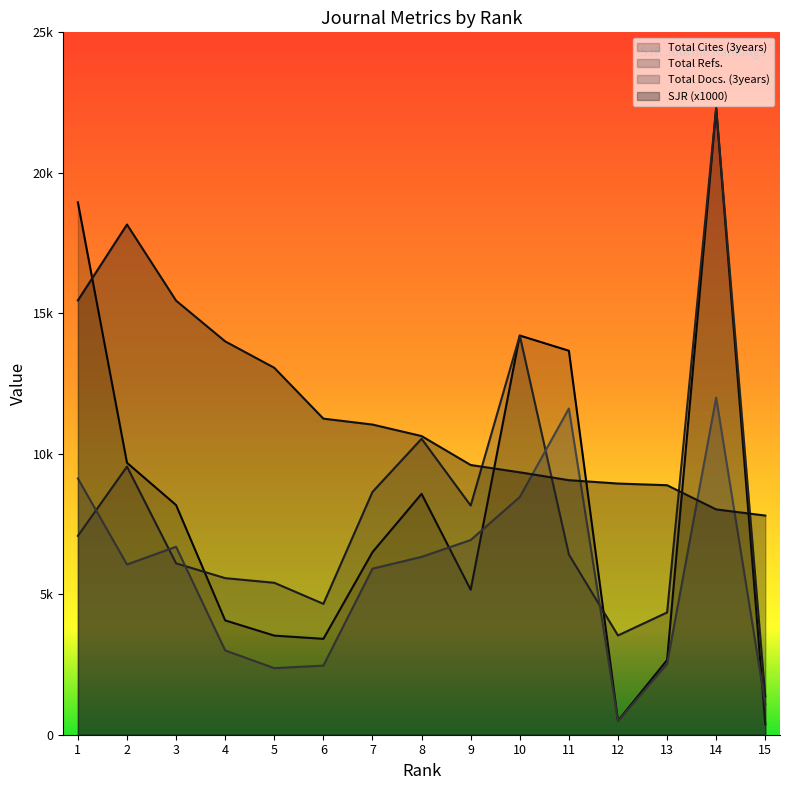

The value of Total Docs. (3years) at 6 is 4407. True or false?

False